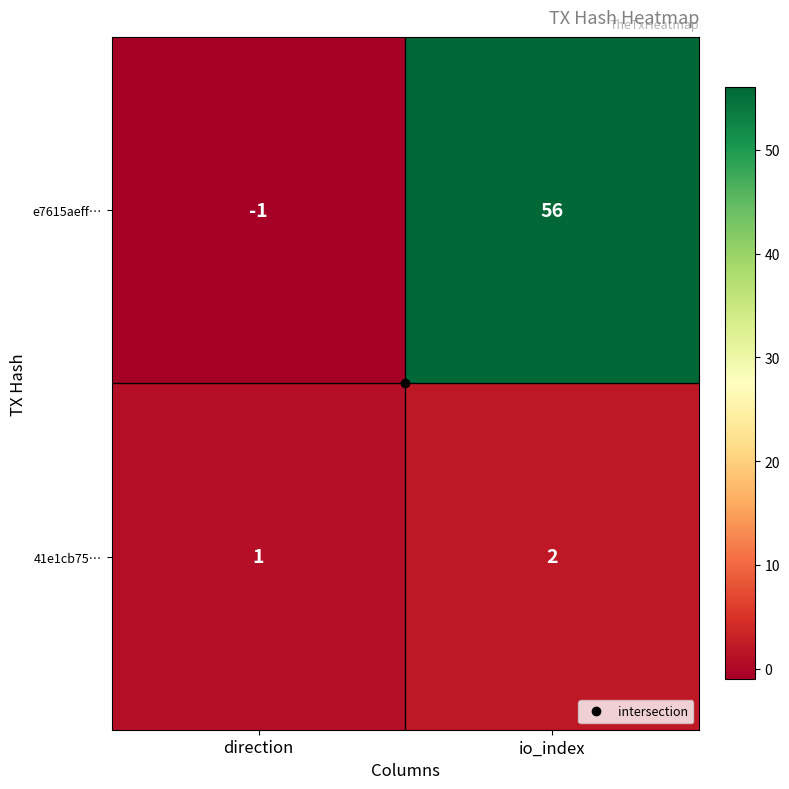

List the series in order of their peak value, lowest first.

41e1cb75…, e7615aeff…